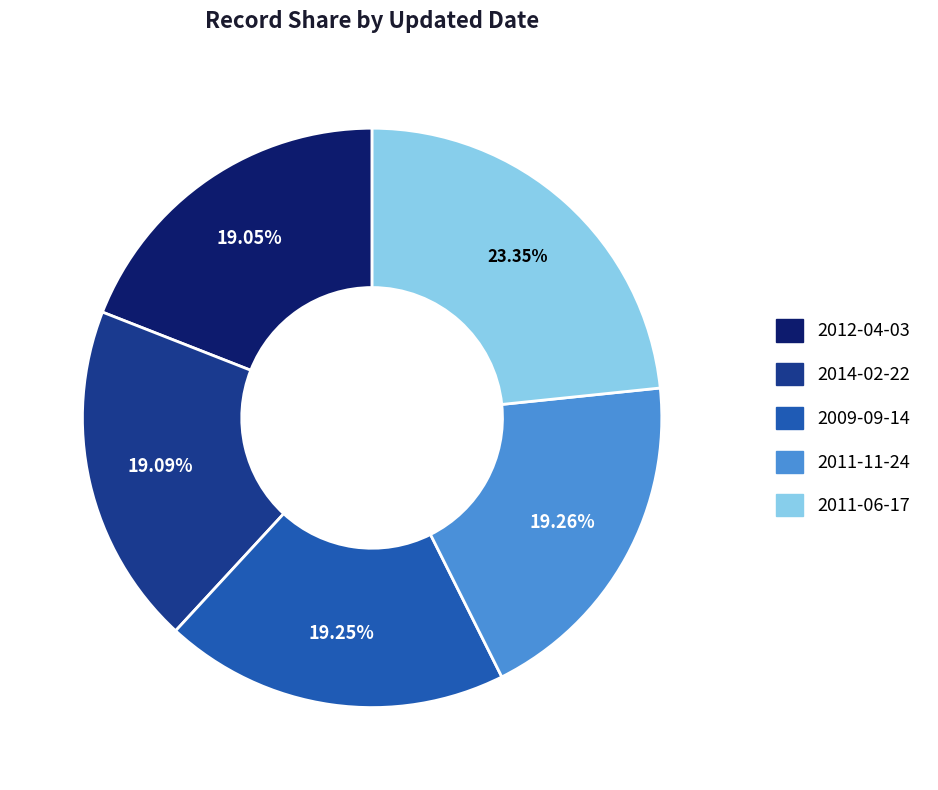

Combined, do 2009-09-14 and 2012-04-03 account for over 50%?

No